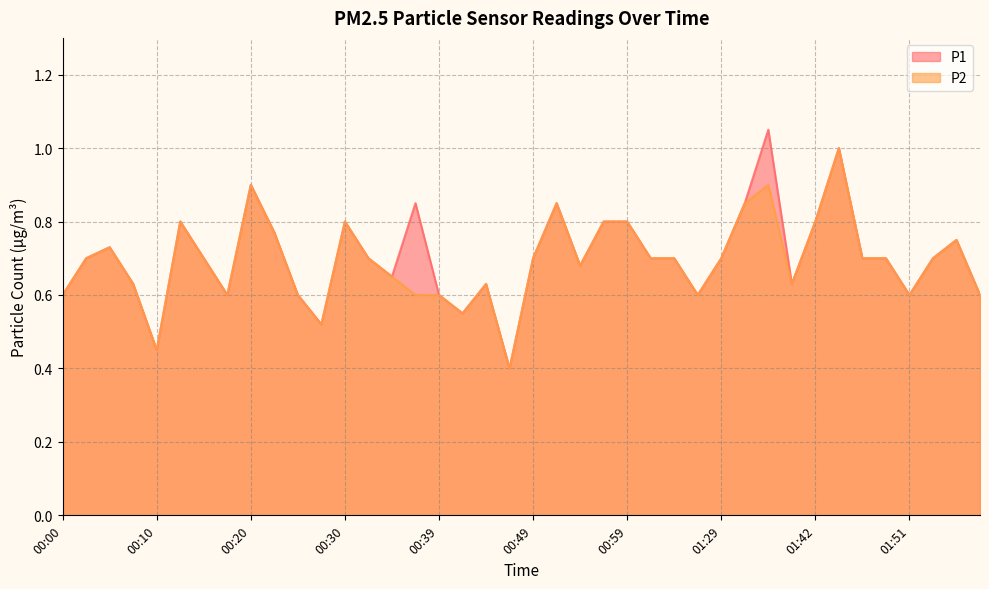

Which category has the lowest value in the P2 series?

00:47